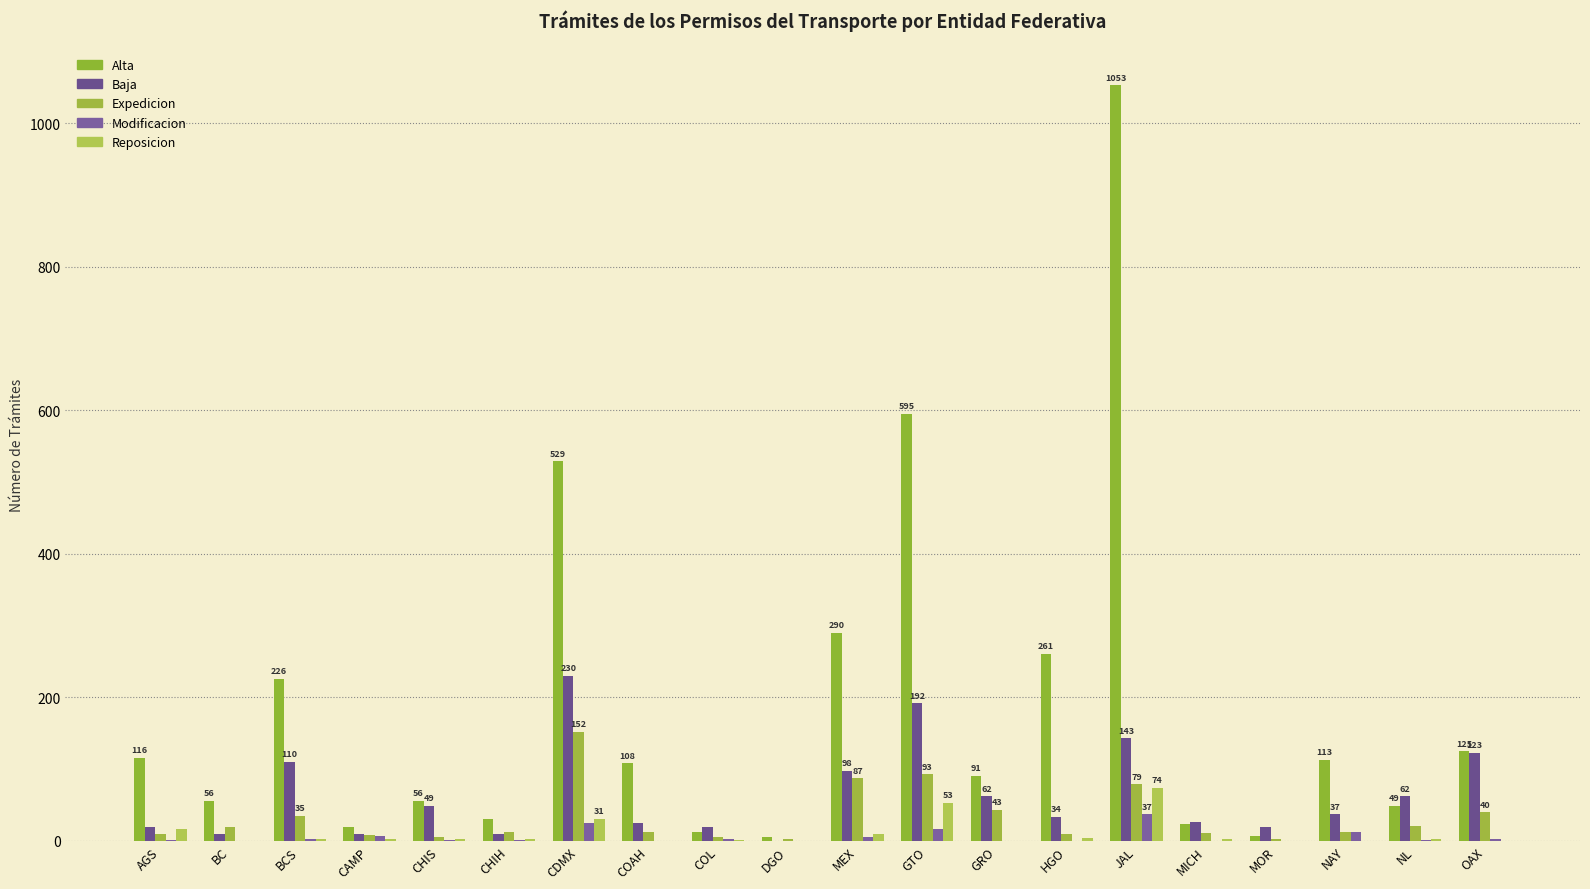

Is it true that Reposicion equals 114 at JAL?

False